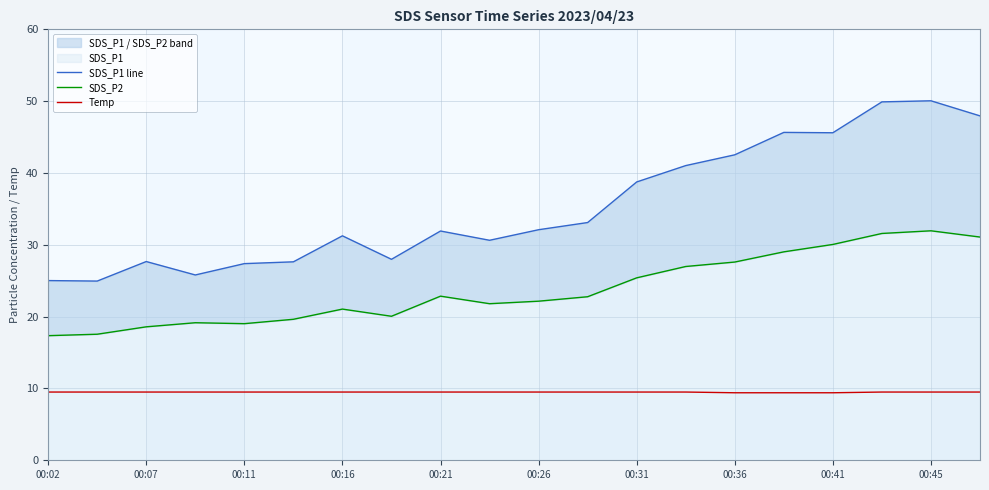

How many Temp values are between 9 and 10?

20